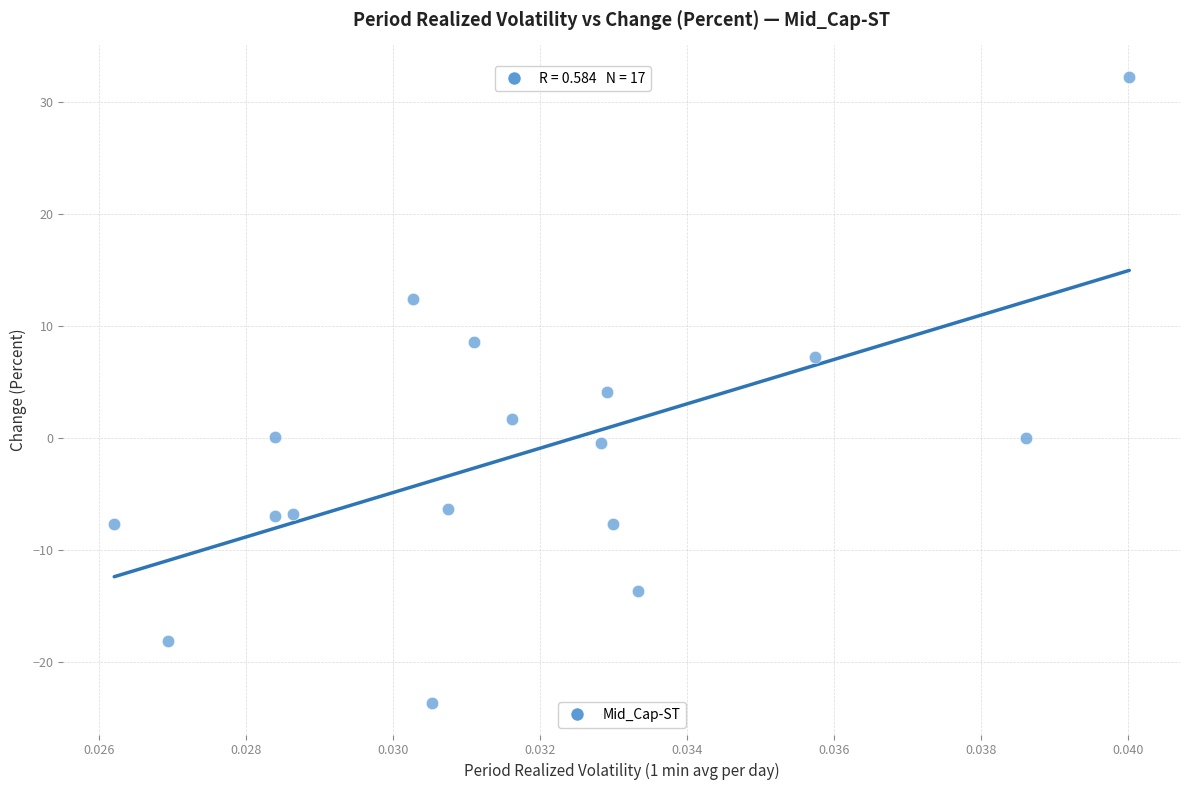

What is the range of Y values (max minus min)?

55.9